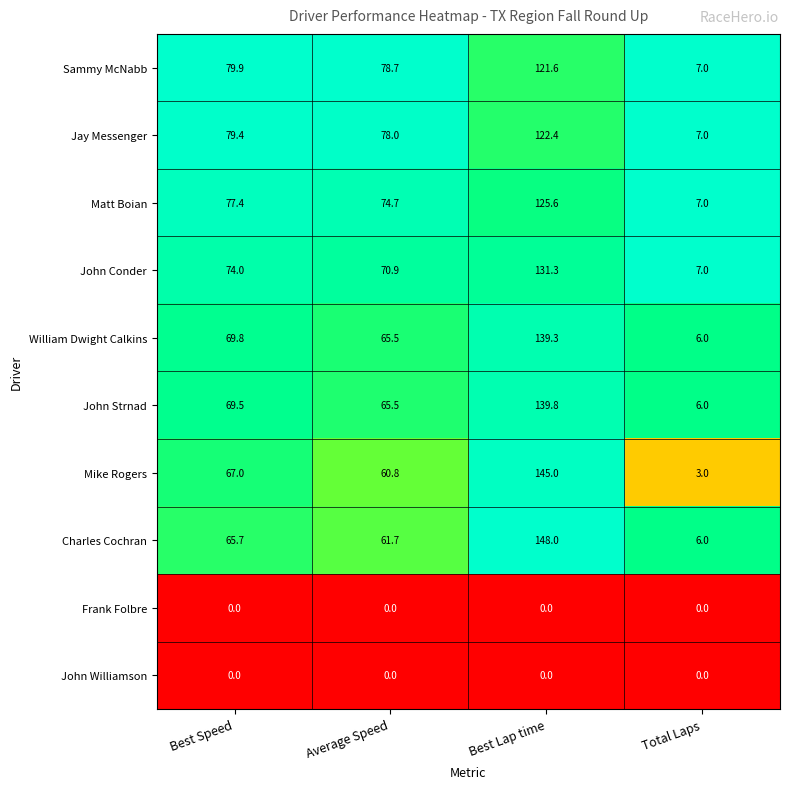

The value of John Williamson at Best Speed is 0.0. True or false?

True